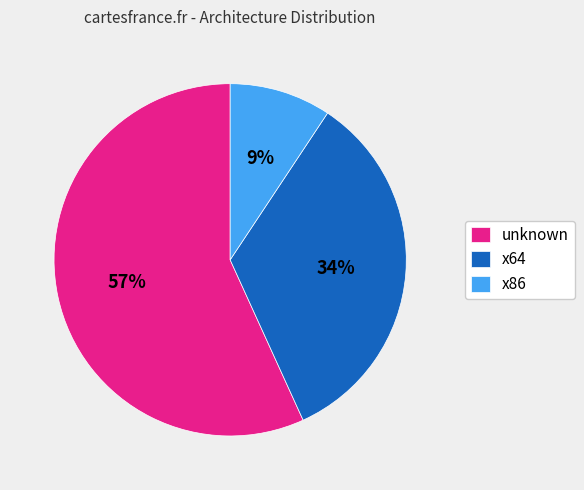

Combined, do x64 and unknown account for over 50%?

Yes